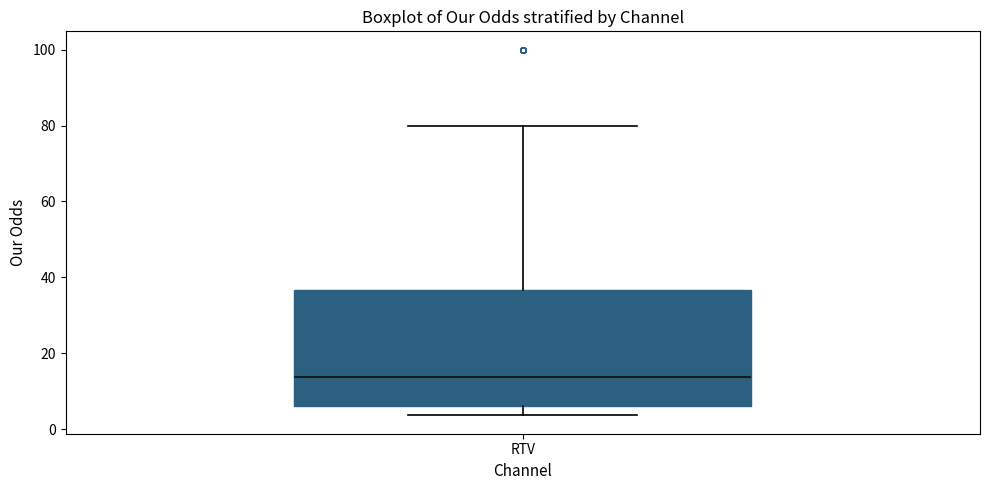

Where is the upper edge of the box for RTV on the y-axis? The values are not printed on the chart, so give them approximately, as read against the axis.

36